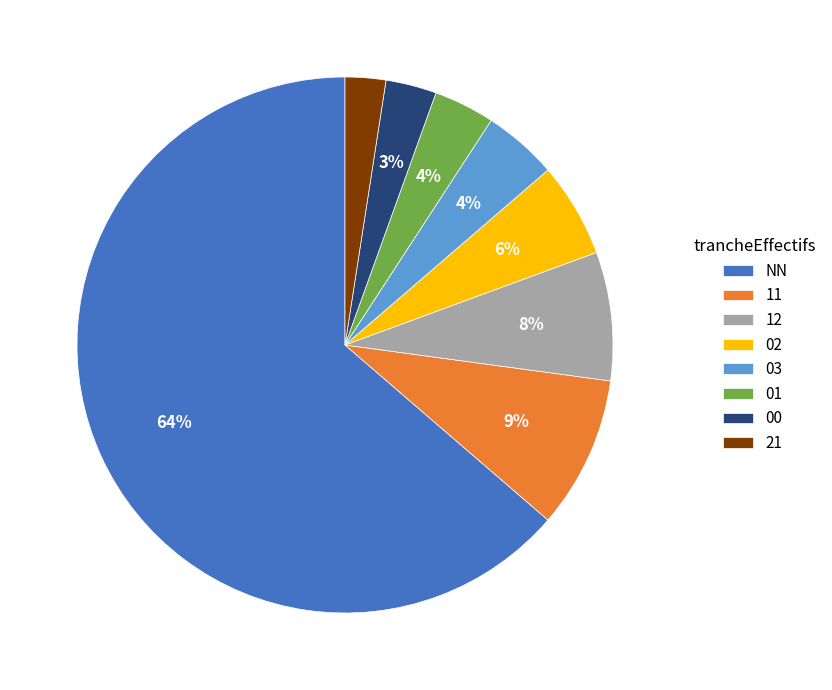

What percentage is the 21 slice, to the nearest percent?

2%